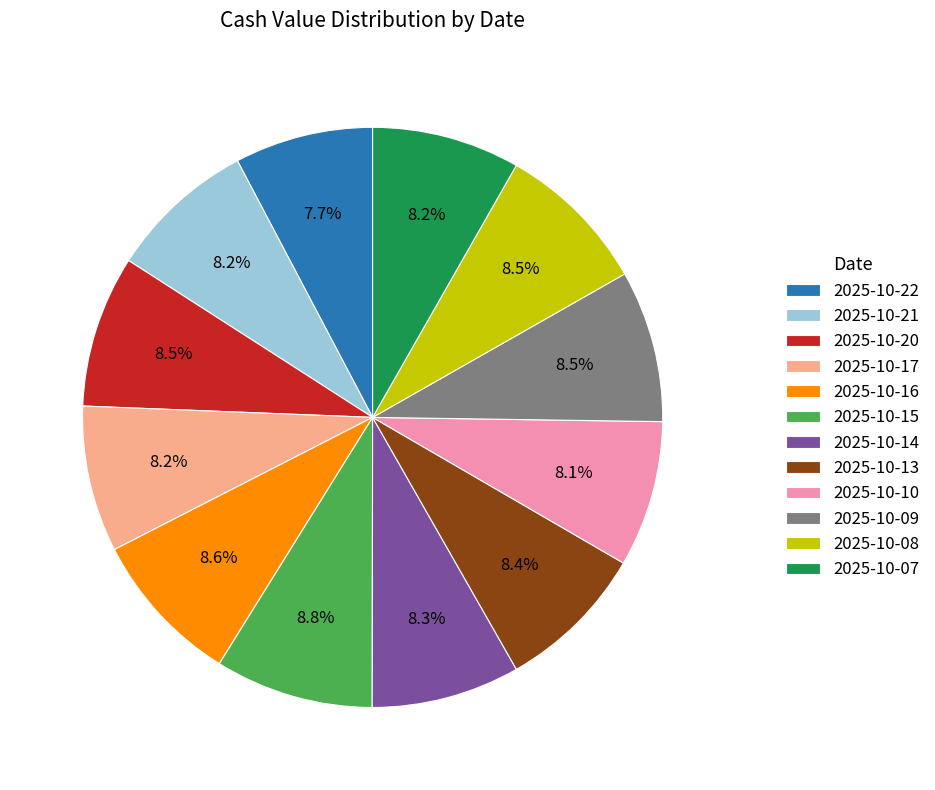

Between 2025-10-20 and 2025-10-22, which is larger?

2025-10-20